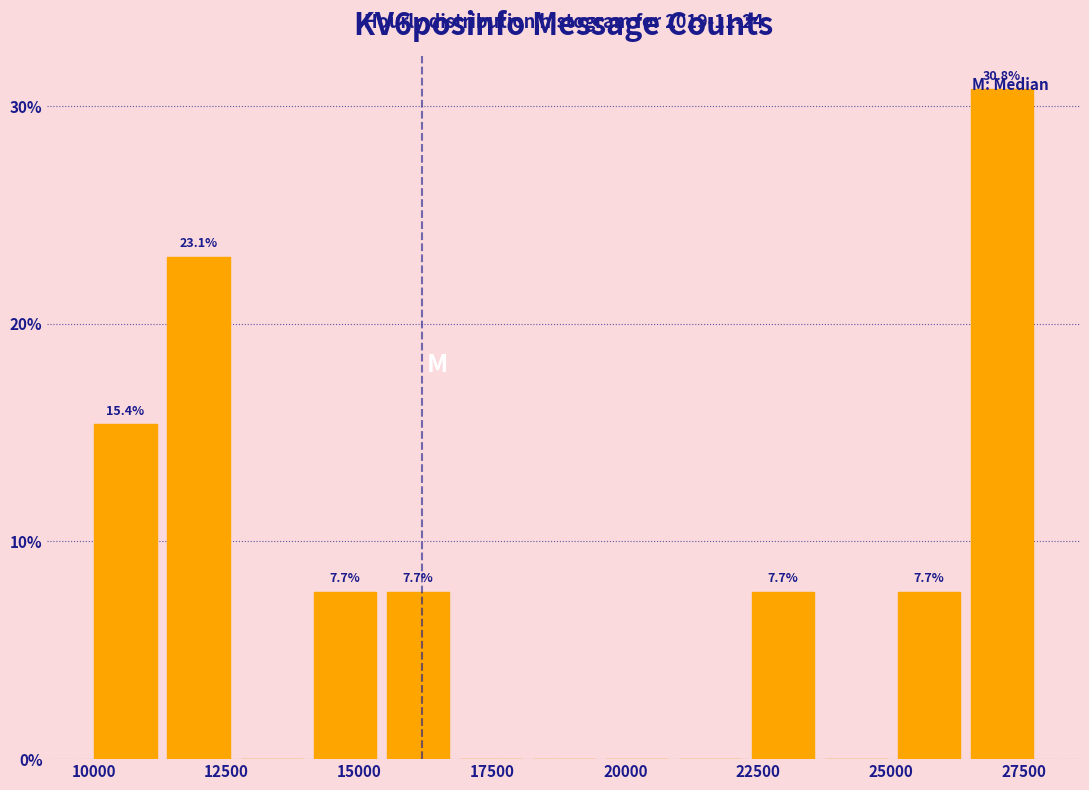

Around what value on the x-axis is the tallest bar? Give the approximate position of its centre, as read against the axis.

27000